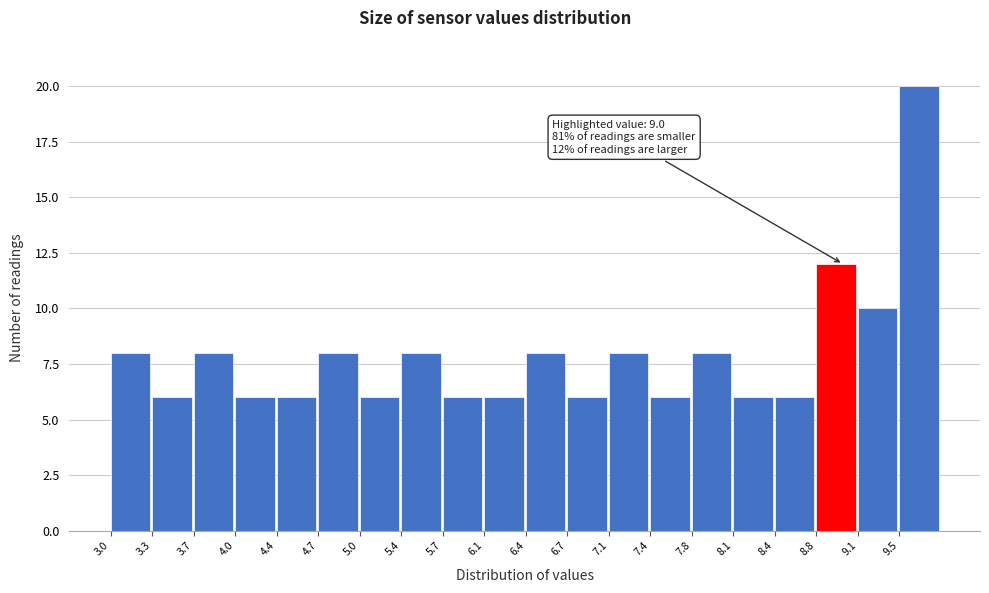

Which range on the x-axis has the tallest bar?

9.46 to 9.80